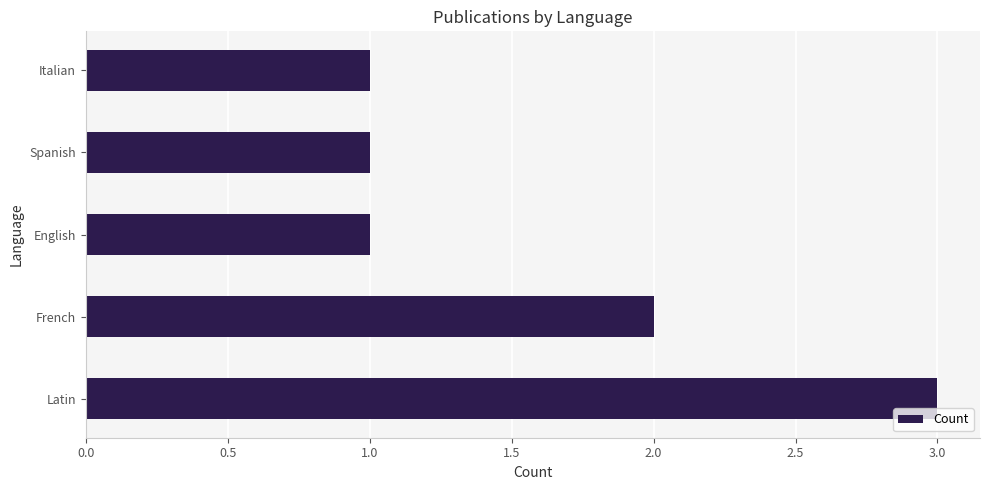

What is the ratio of the value at Latin to the value at English?

3.0